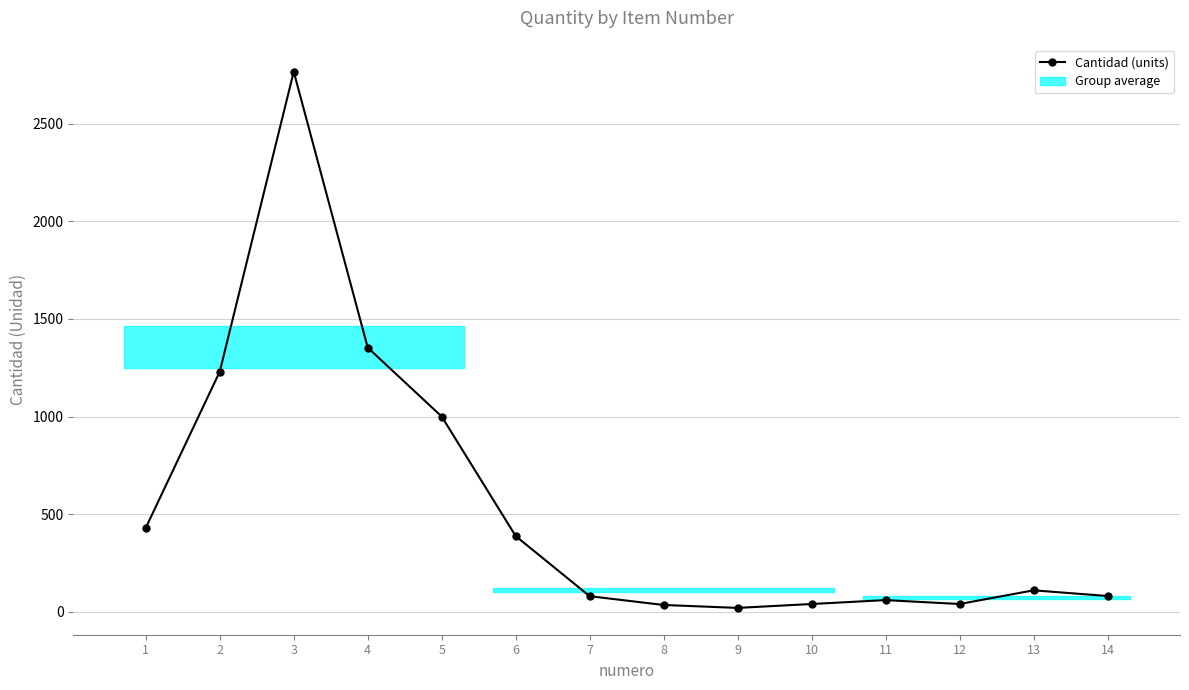

What is the sum of all values?

7633